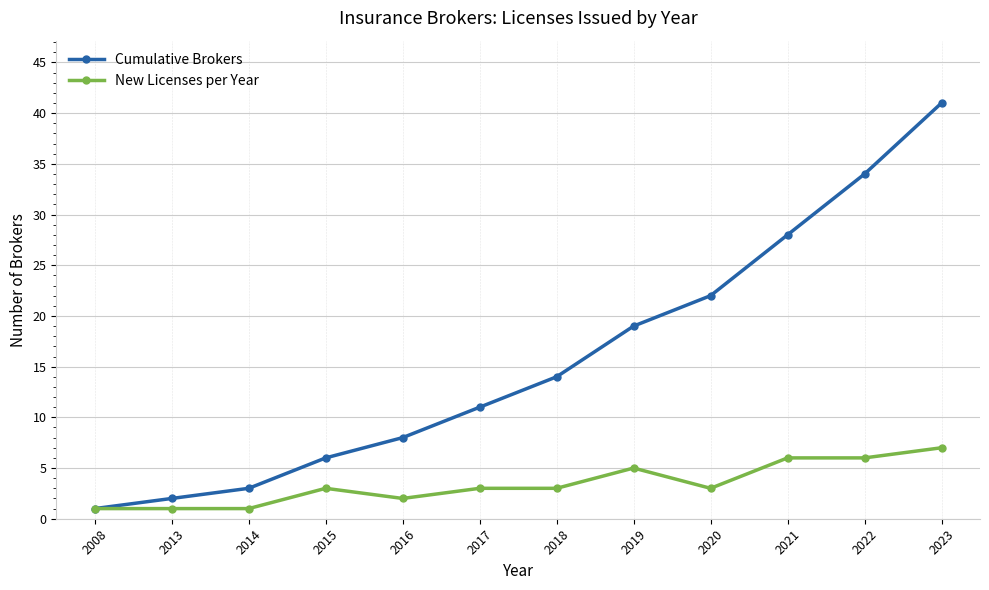

What is the average value of the Cumulative Brokers series?

16